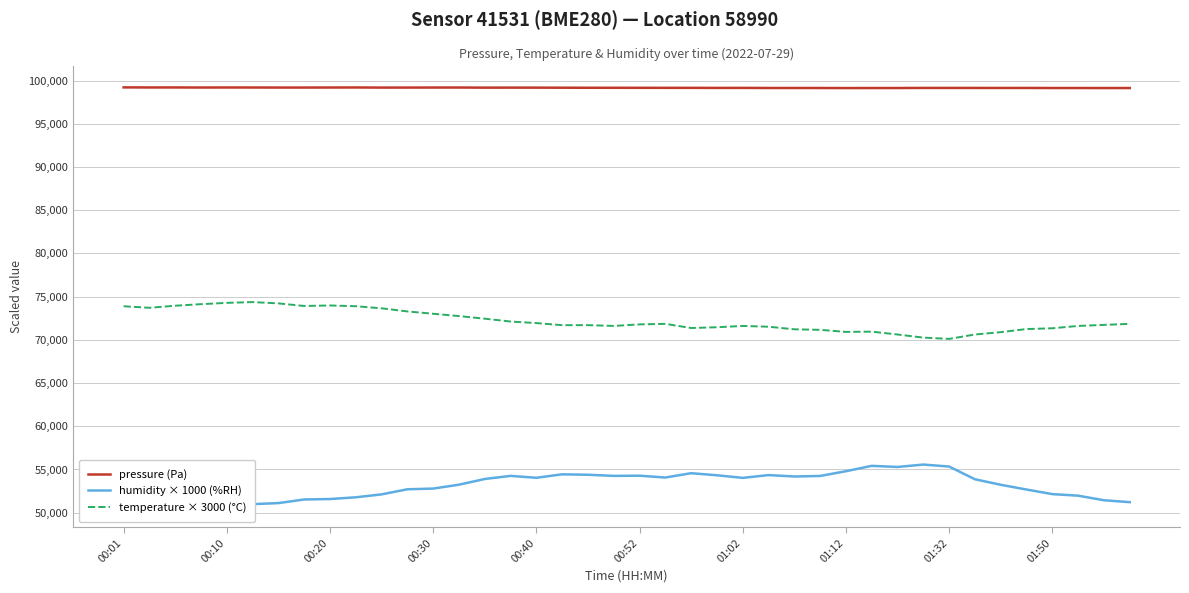

True or false: pressure (Pa) and temperature × 3000 (°C) intersect in this chart.

False